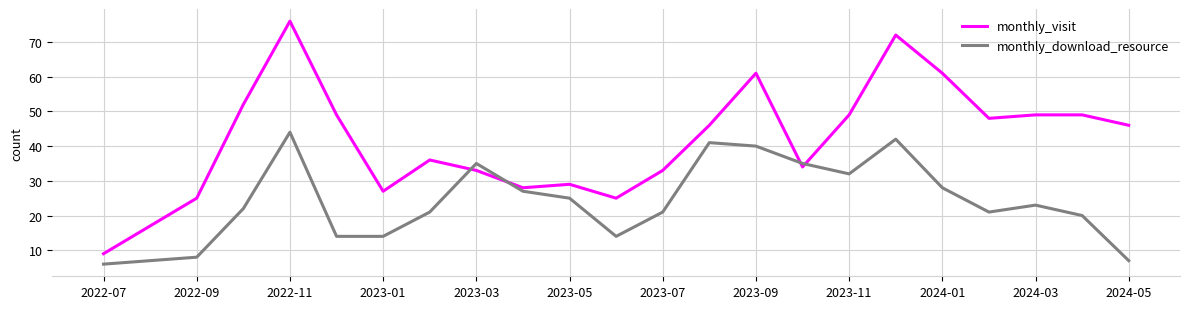

True or false: monthly_visit and monthly_download_resource cross at least once.

True